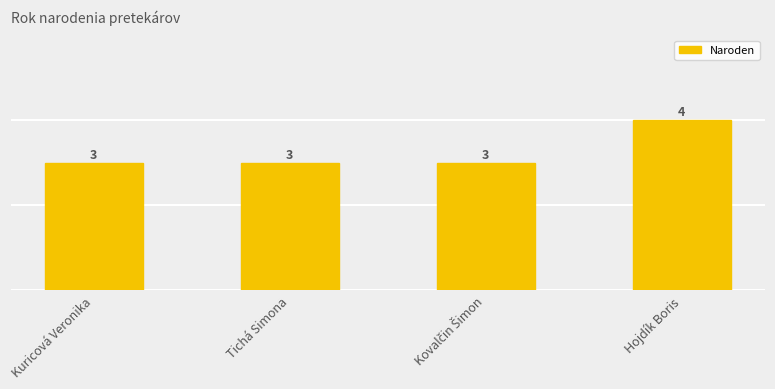

Reading left to right, extract all data points from this chart.

3	3	3	4